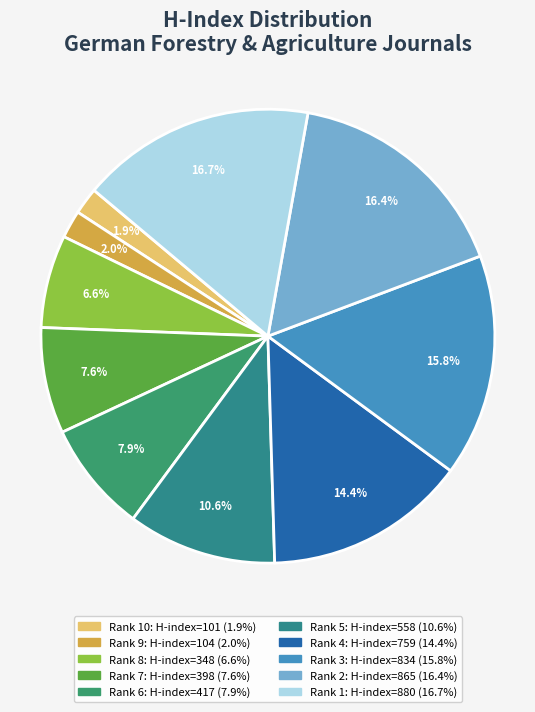

Which category has the smallest portion of the pie?

Rank 10